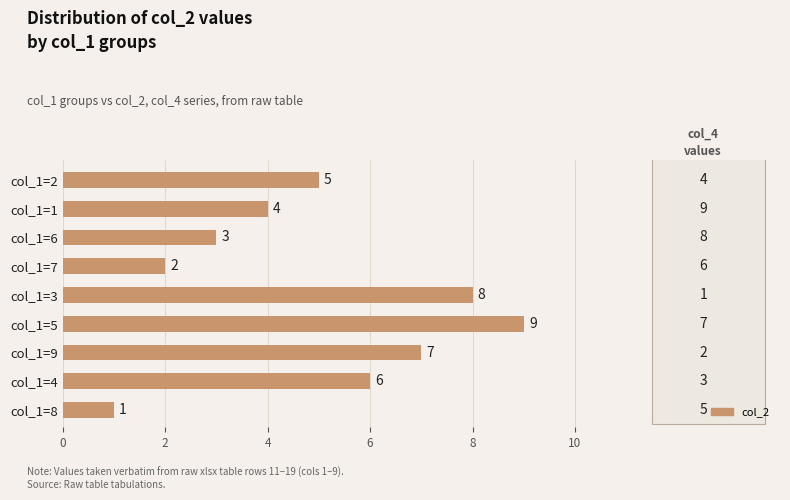

How many values are between 3 and 7?

5